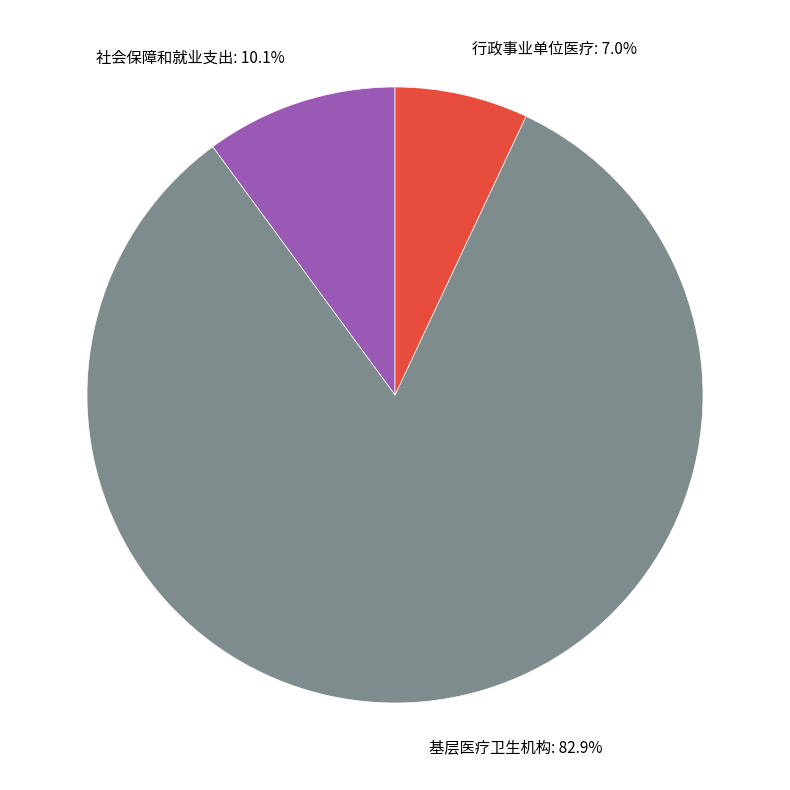

Which slice is the largest?

基层医疗卫生机构